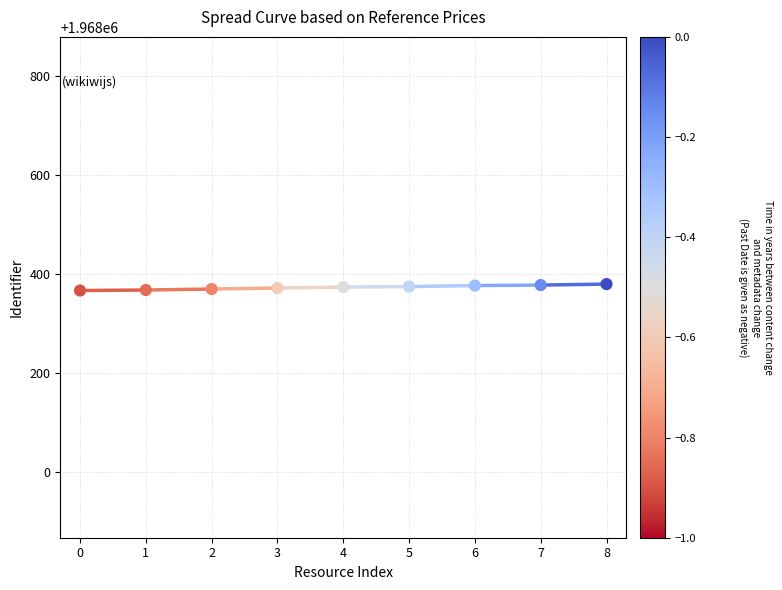

What is the range of Y values (max minus min)?

13